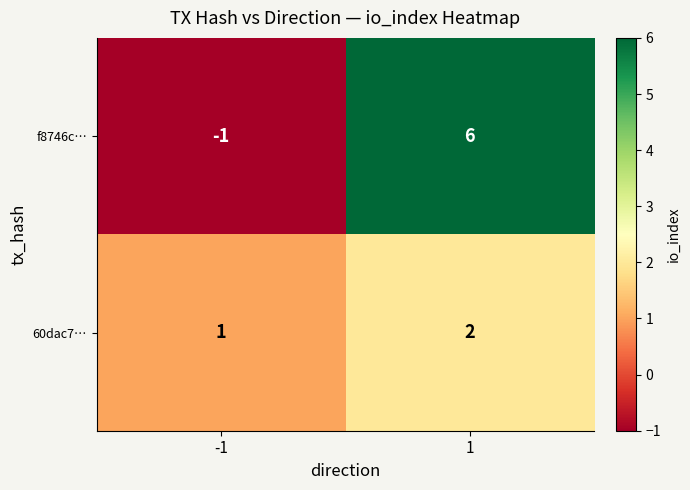

Which series has the largest total across all categories?

f8746c…